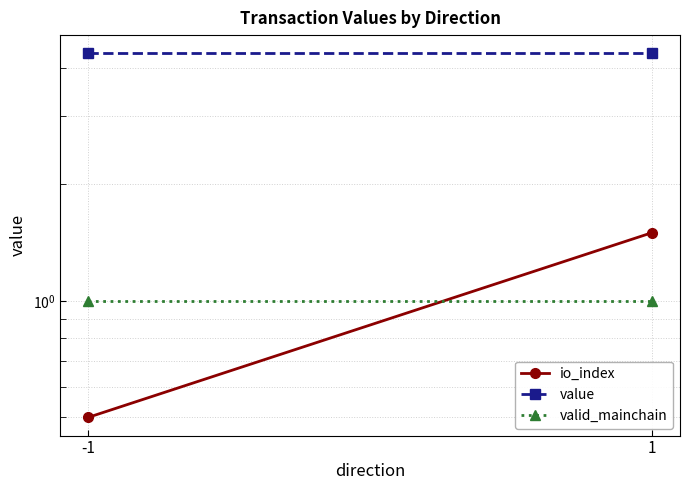

What is the value of the io_index point at the 1st from the left?

0.5